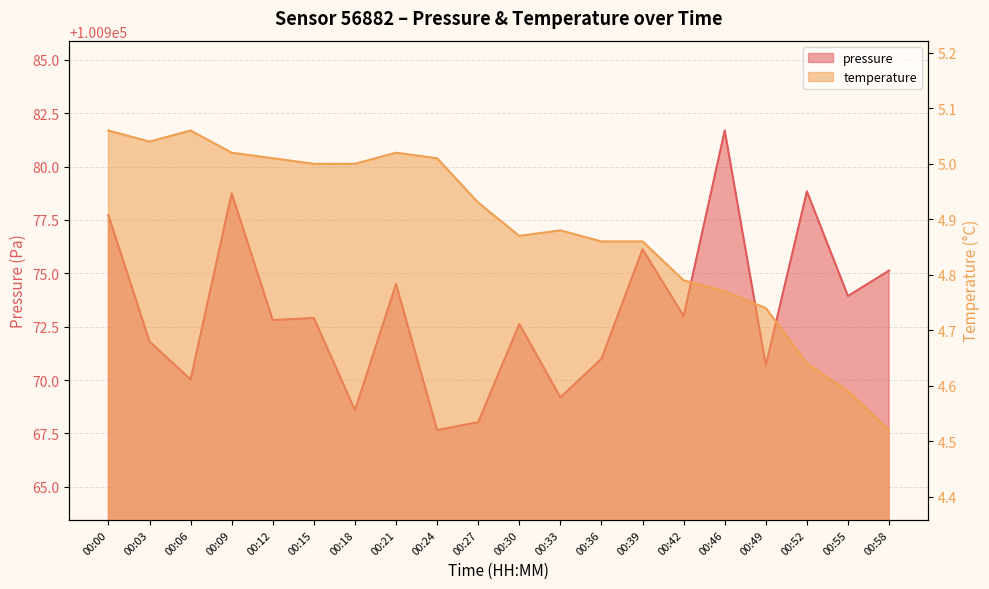

What is the difference between the second highest and minimum values in the temperature series?

0.5